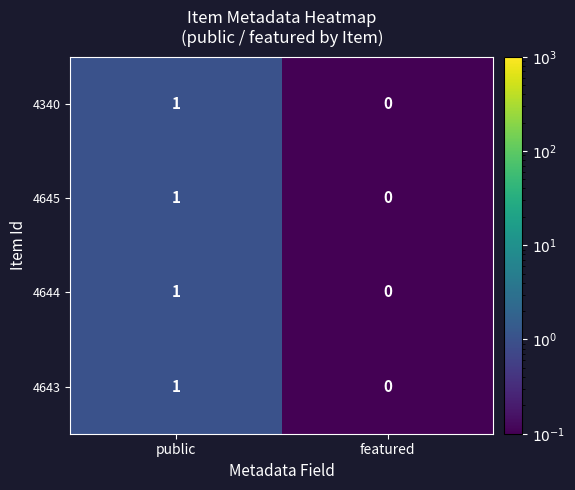

What is the total value across all series at public?

4